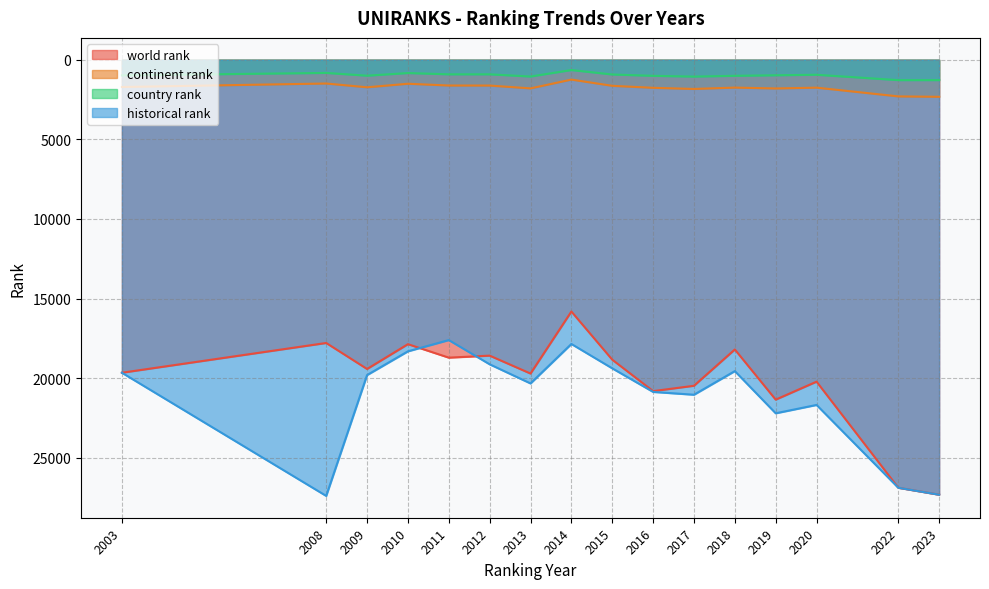

Does the chart display data point markers on the line(s)?

No